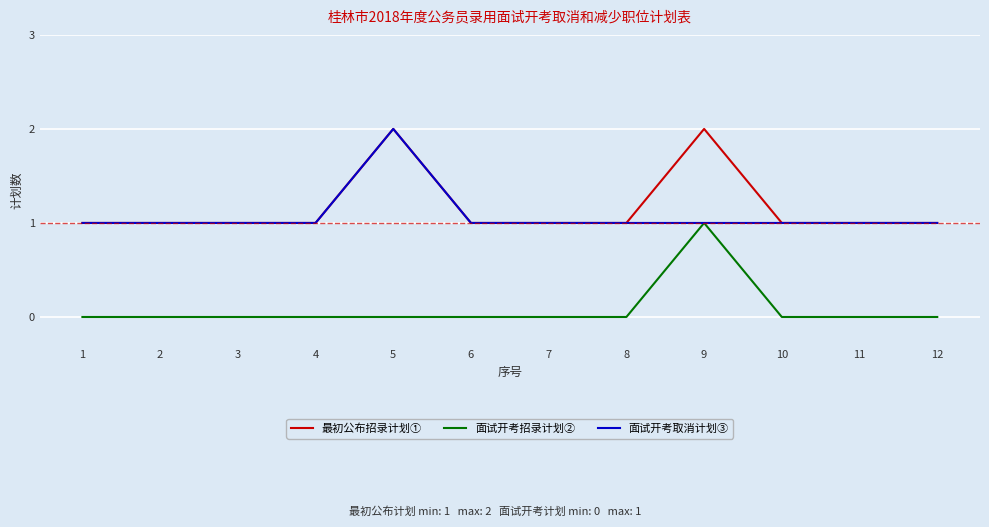

What is the sum of all 面试开考招录计划② values?

1